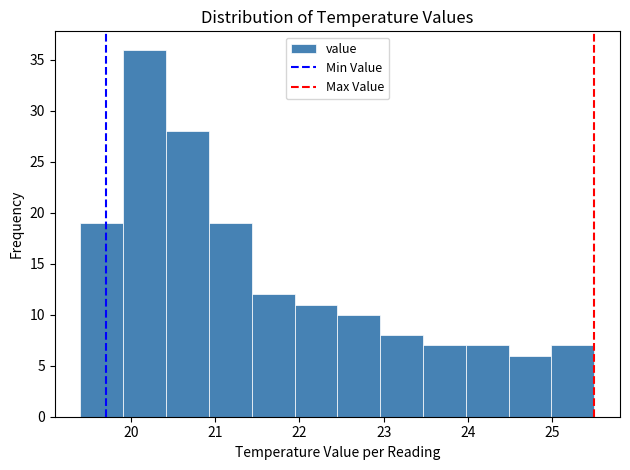

What is the height of the bar covering 22.5 to 23.0 on the x-axis? Neither the bar edges nor the heights are printed on the chart, so give them approximately, as read against the axes.

10